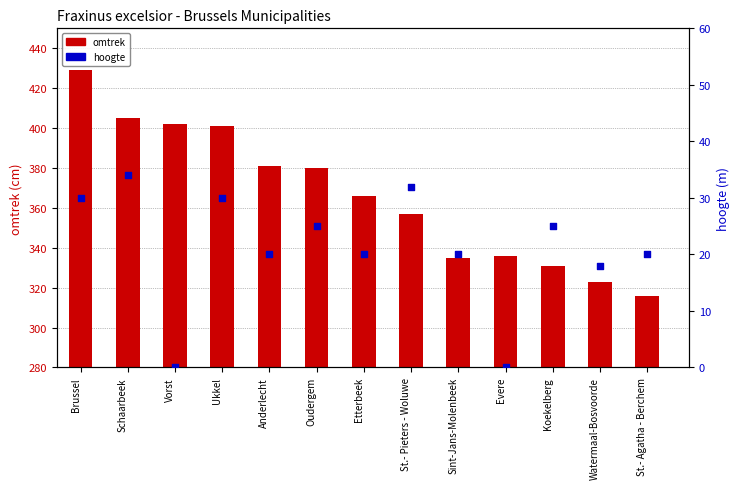

What is the total value across all series at Schaarbeek?

439